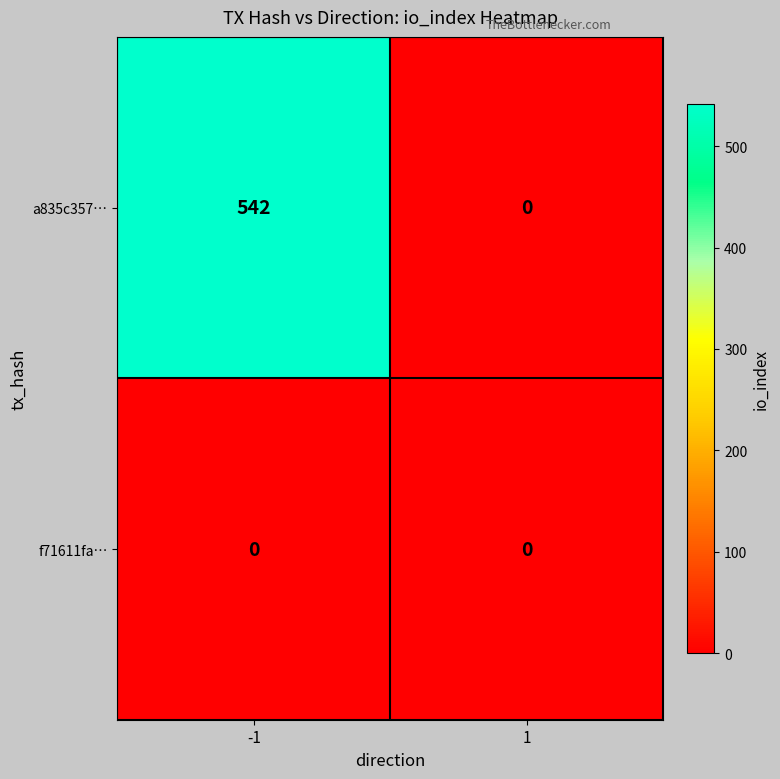

Which series has the widest spread of values?

a835c357…